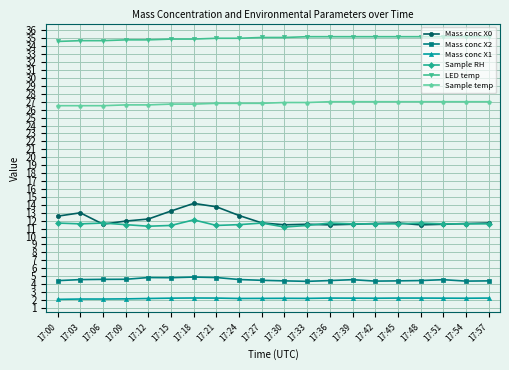

What is the total value across all series at 17:45?

92.2